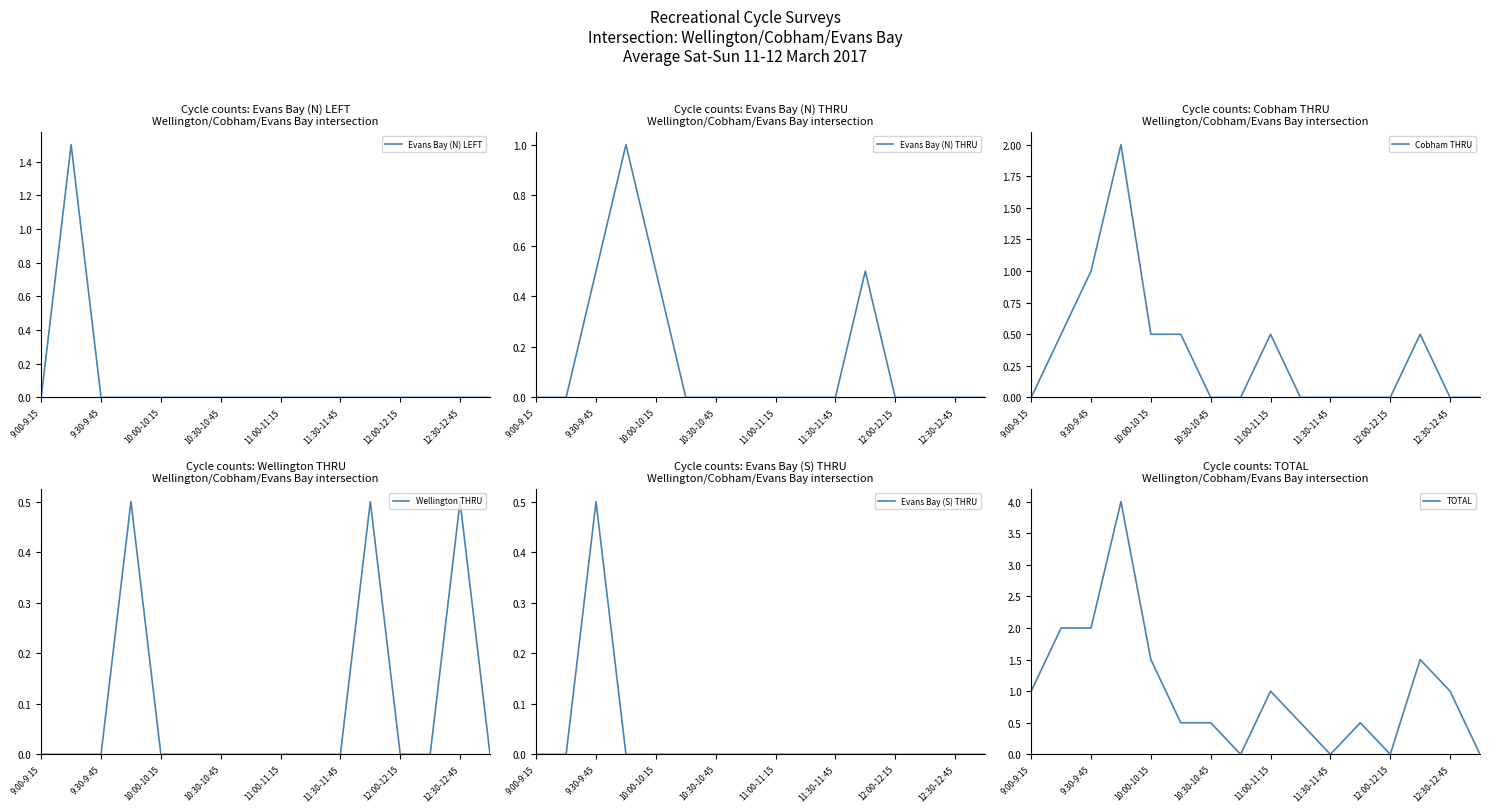

Which category has the lowest value across all series?

9:00-9:15